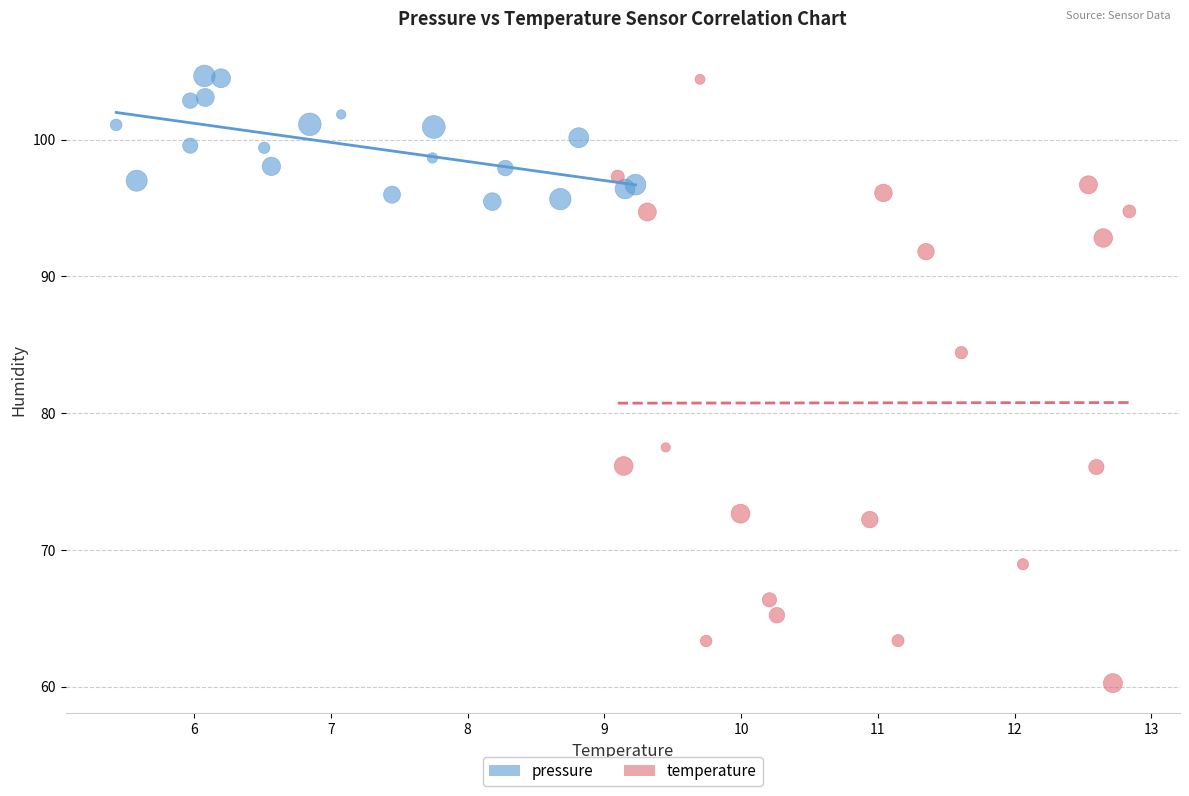

Which series contains the lowest Y value?

temperature